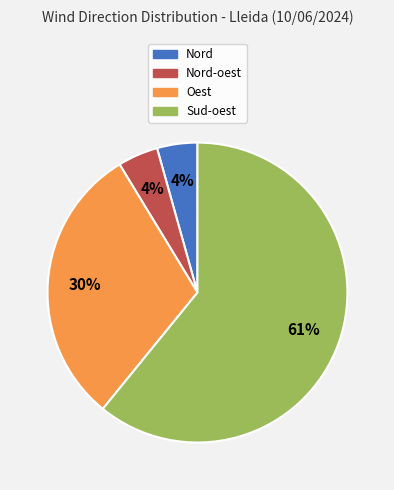

Which slice is the largest?

Sud-oest